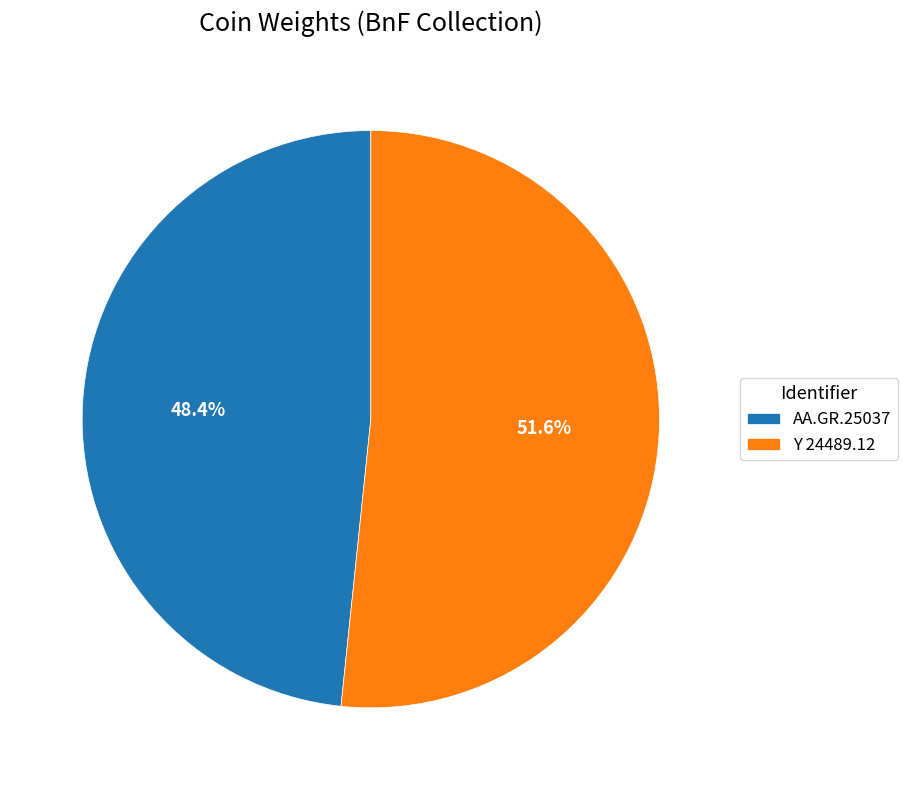

Which slice represents more than half of the pie?

Y 24489.12